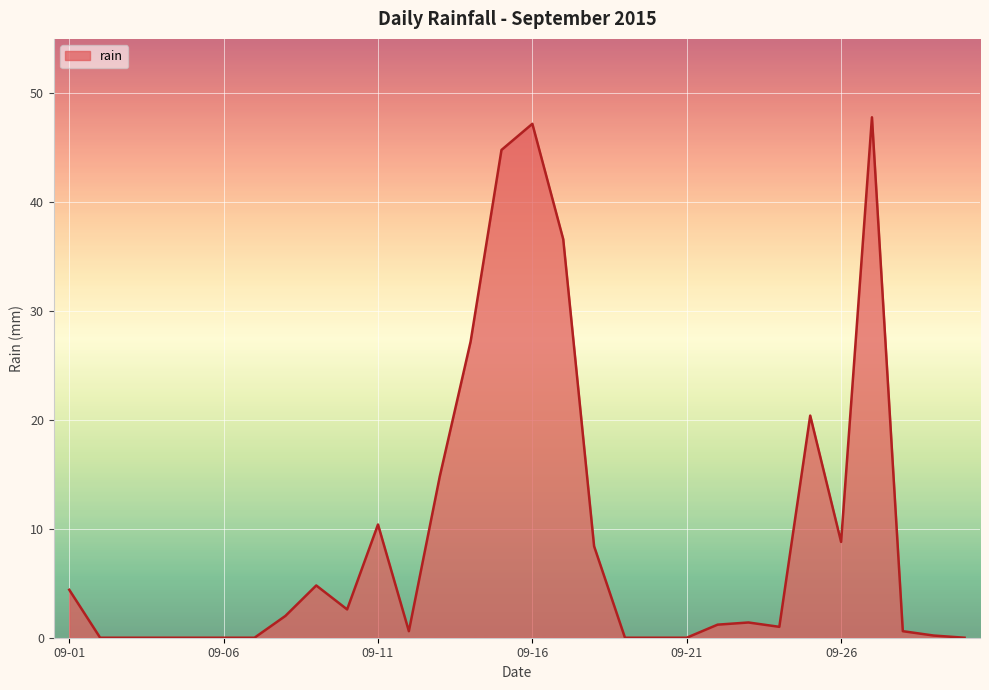

What is the difference between the maximum and minimum values?

47.8